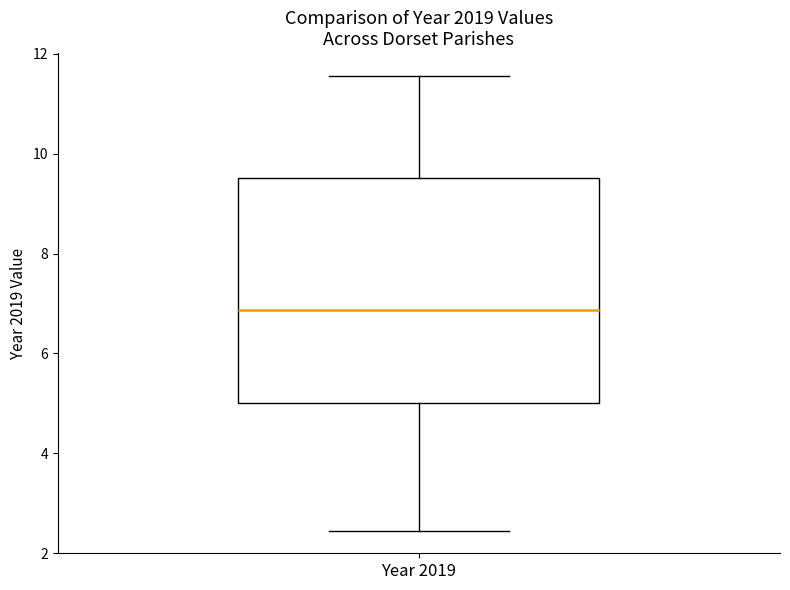

Transcribe this box plot: give where the median line is, the range the box spans, and where the two whiskers end, as read against the y-axis. The values are not printed on the chart, so give them approximately, as read against the axis.

median 6.8, box 5.0 to 9.6, whiskers 2.4 to 11.6